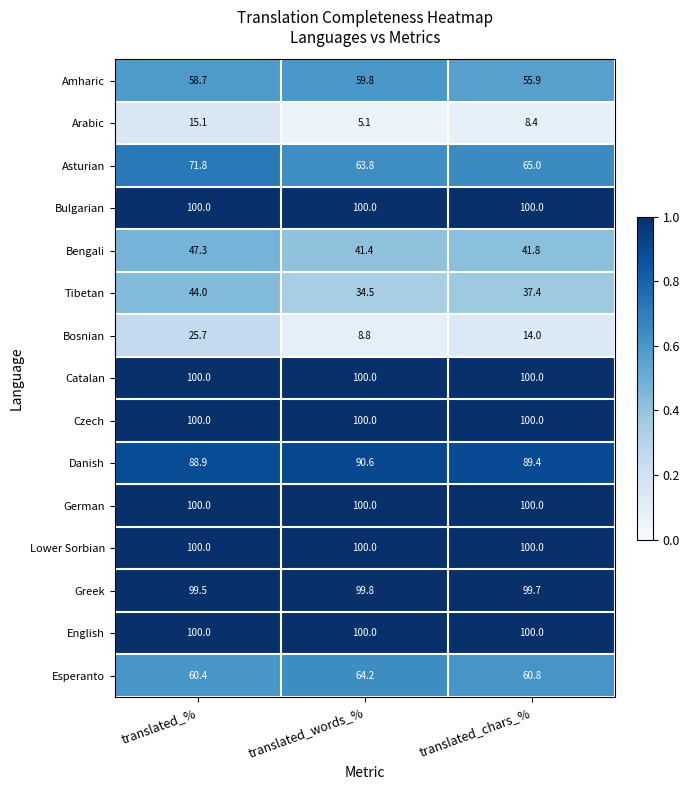

What is the sum of all Catalan values?

300.0